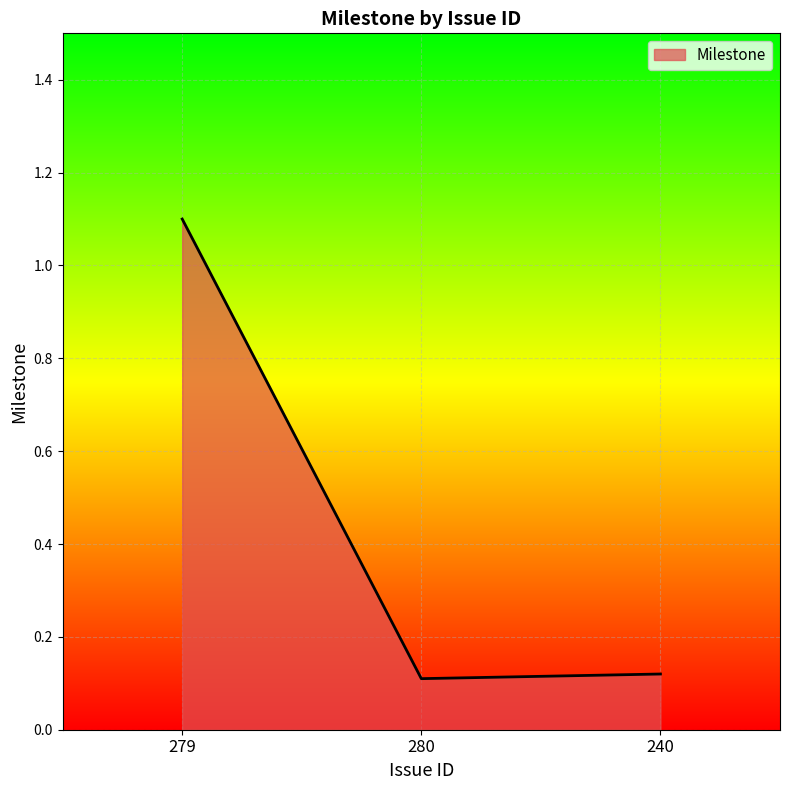

What position from the left is 279?

1